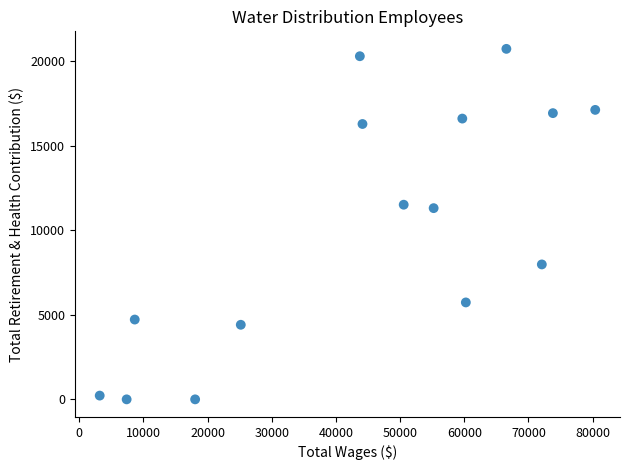

What is the range of Y values (max minus min)?

20717